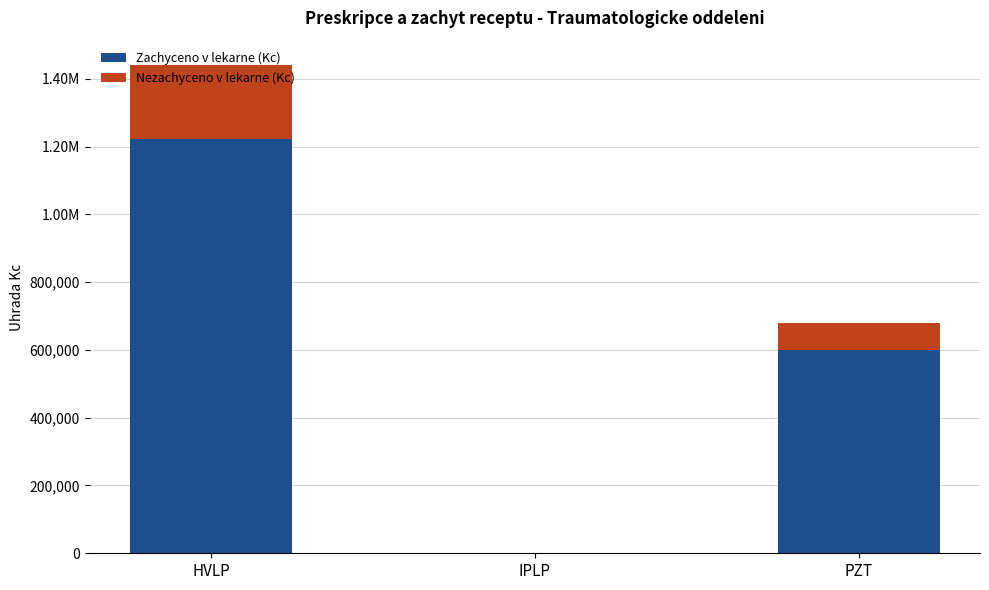

What is the total value across all series at HVLP?

1440381.0